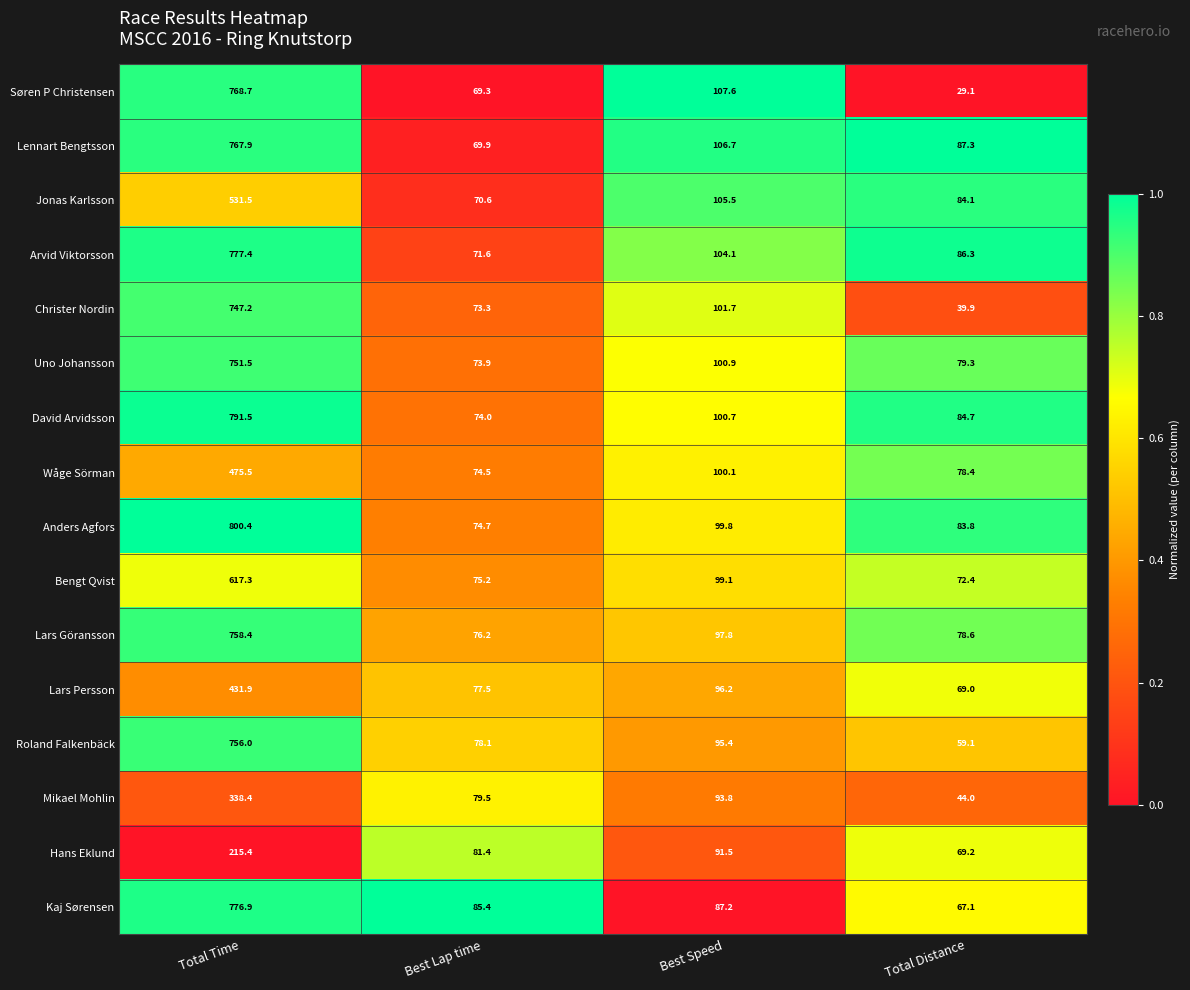

What is the difference between the maximum and minimum values in the Anders Agfors series?

725.7